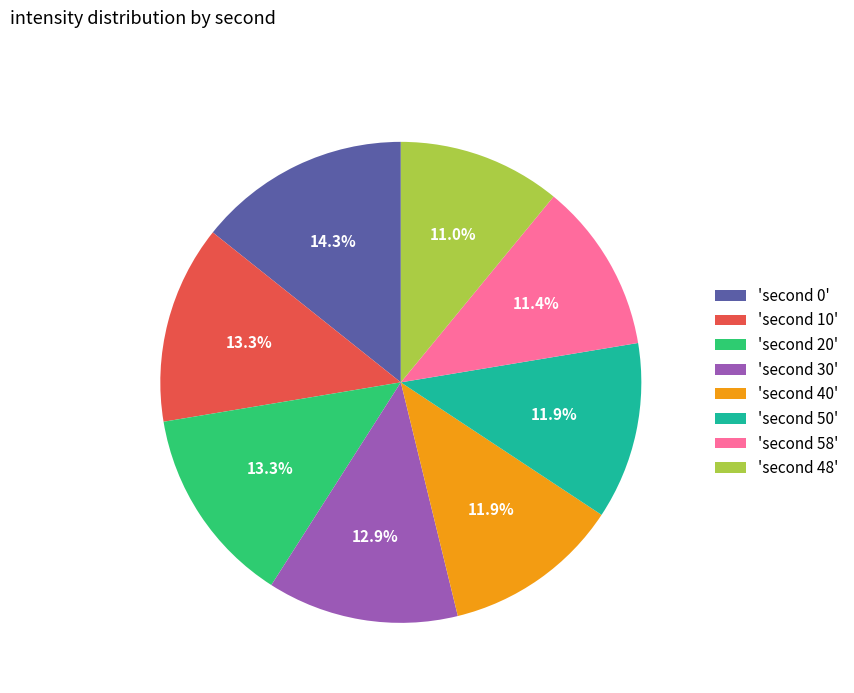

Is there any slice that represents more than half of the pie?

No